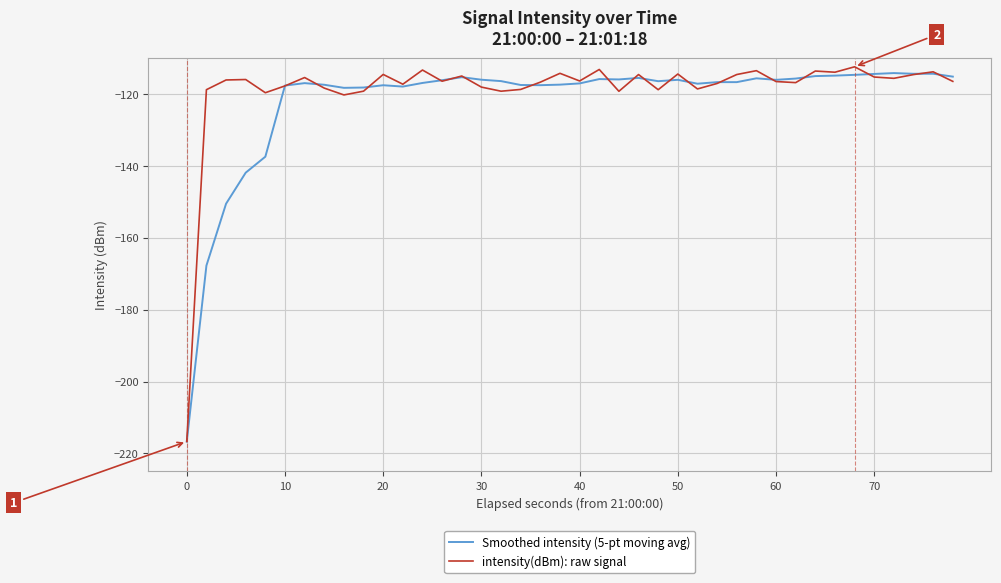

List the series in order of their overall mean, highest first.

intensity(dBm): raw signal, Smoothed intensity (5-pt moving avg)